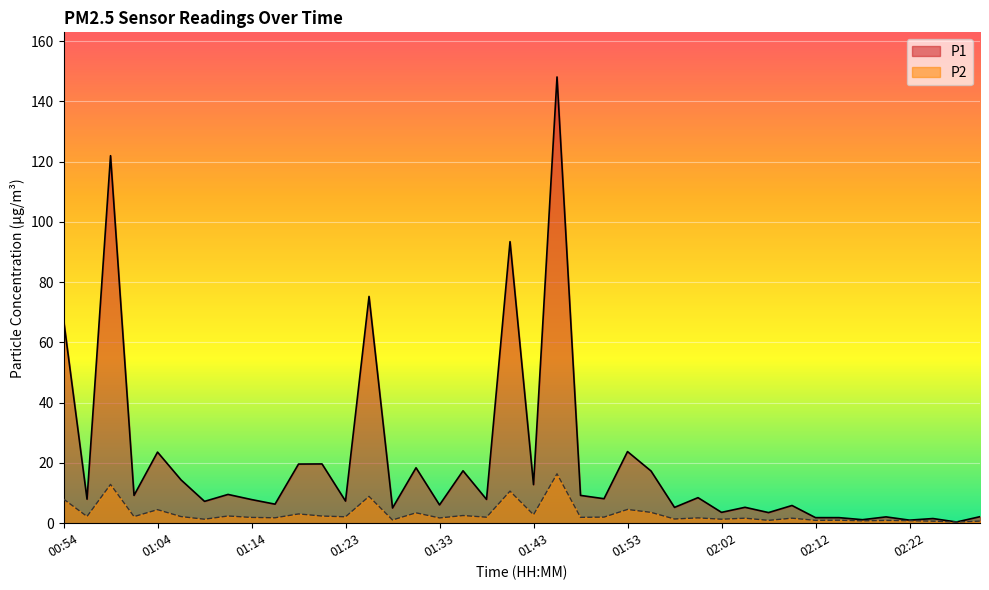

At 01:16, list the series in order from largest to smallest.

P1, P2